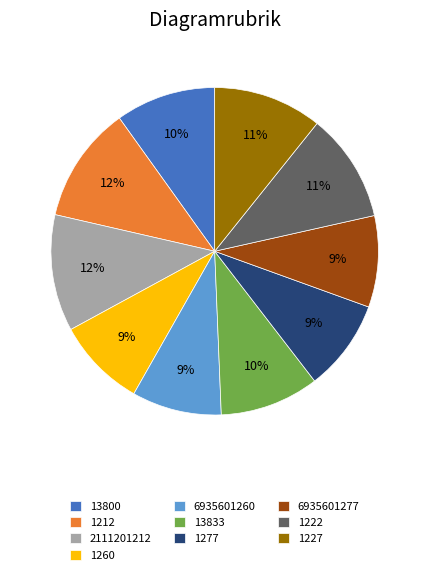

Is the sum of 1277 and 1260 greater than half?

No